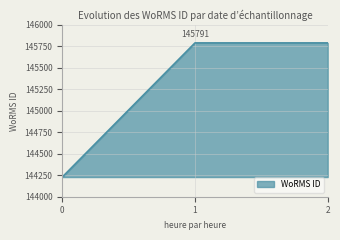

What is the change in value from 0 to 2?

+1562